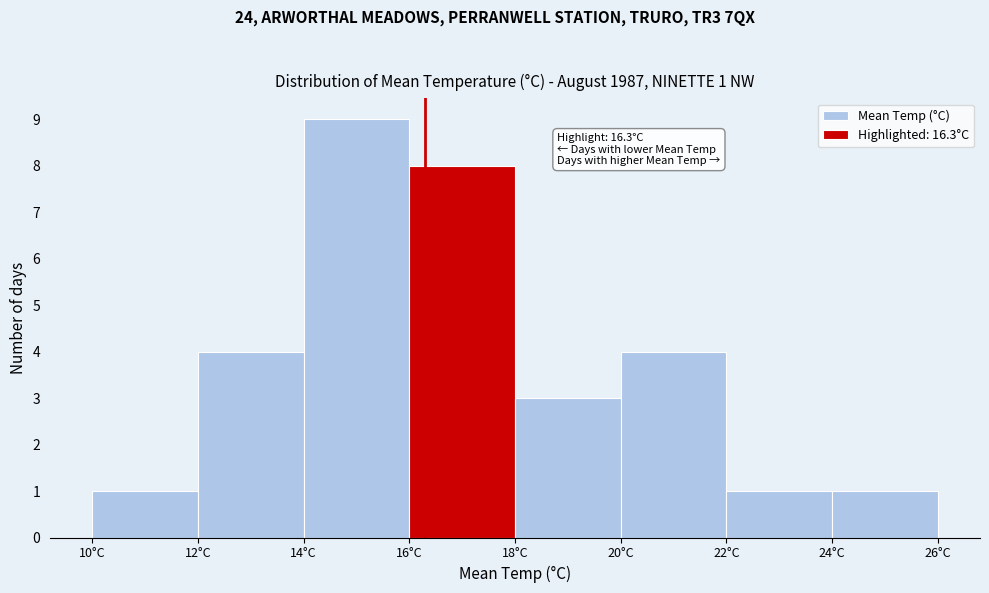

Which range on the x-axis has the tallest bar?

14 to 16